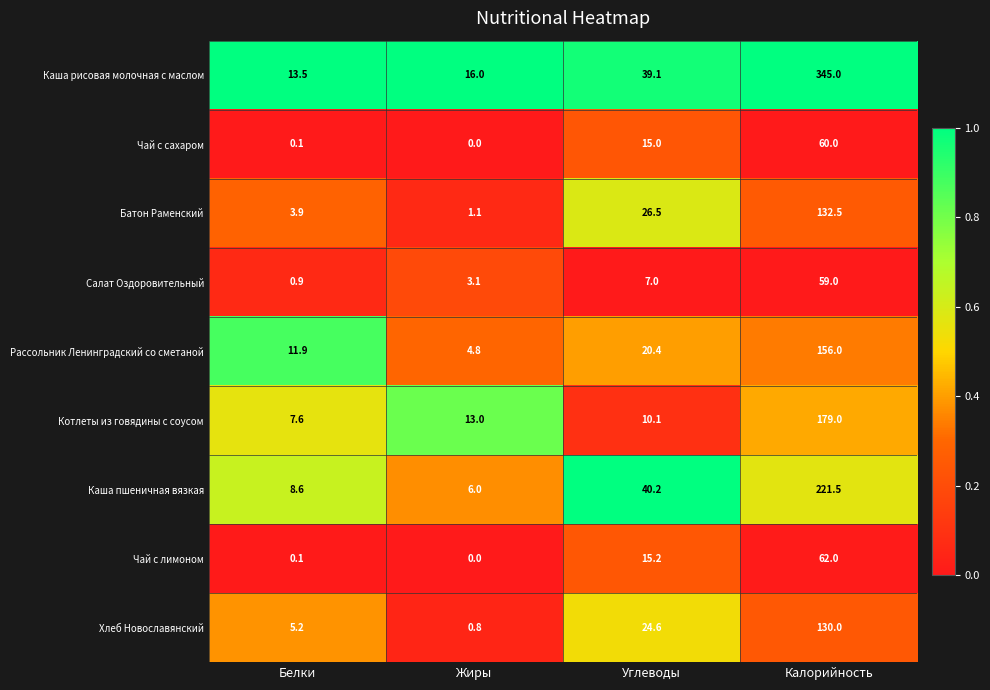

At which category is the sum across all series the highest?

Калорийность